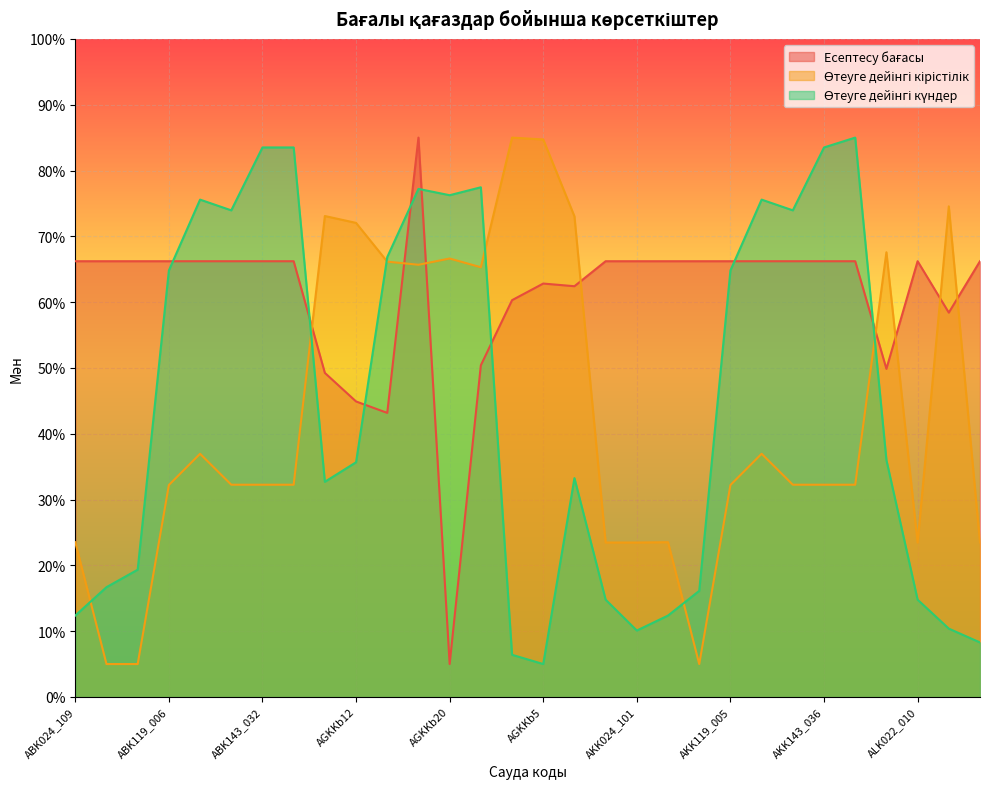

True or false: Есептесу бағасы and Өтеуге дейінгі кірістілік intersect in this chart.

True